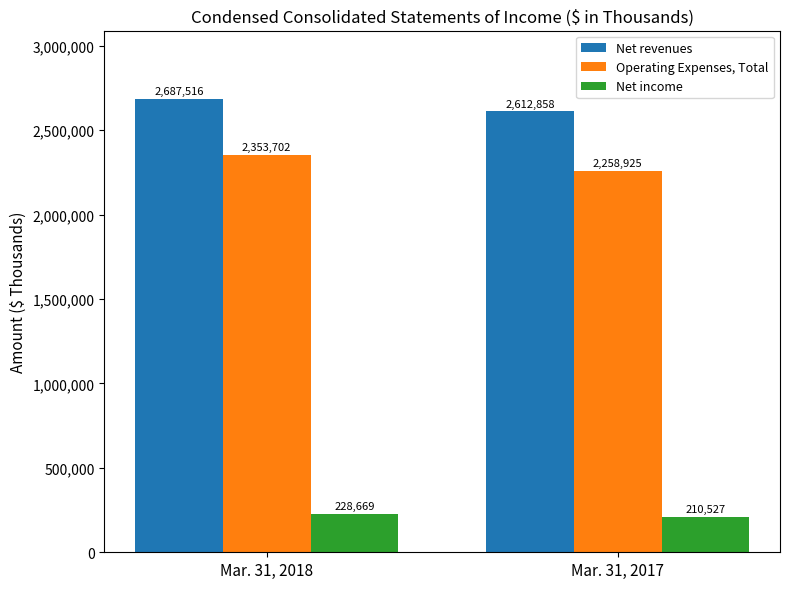

What is the sum of the Net revenues values at Mar. 31, 2018 and Mar. 31, 2017?

5300374